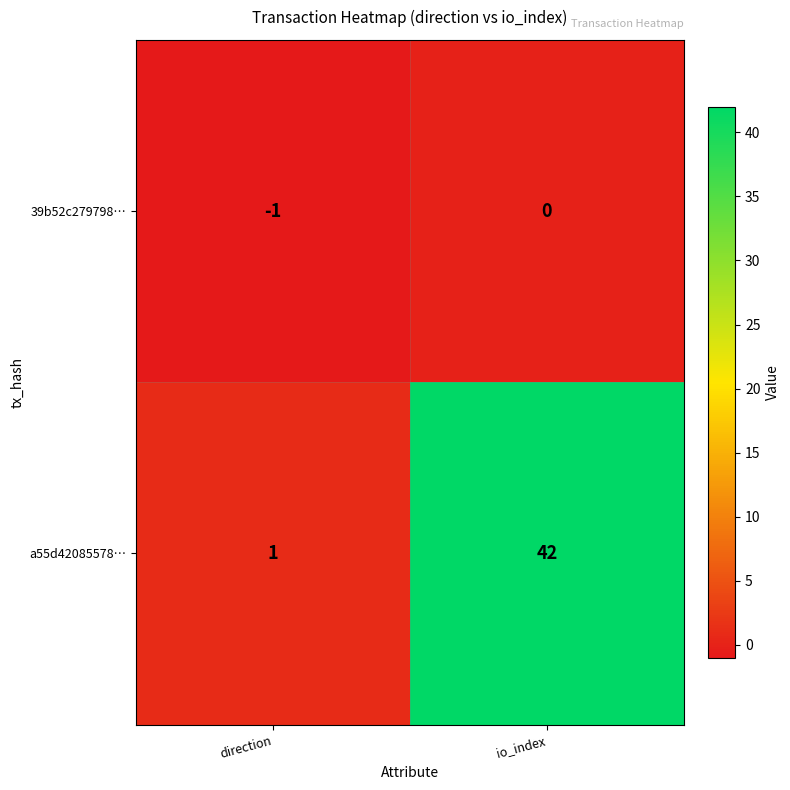

Which series changed the most between direction and io_index?

a55d42085578…